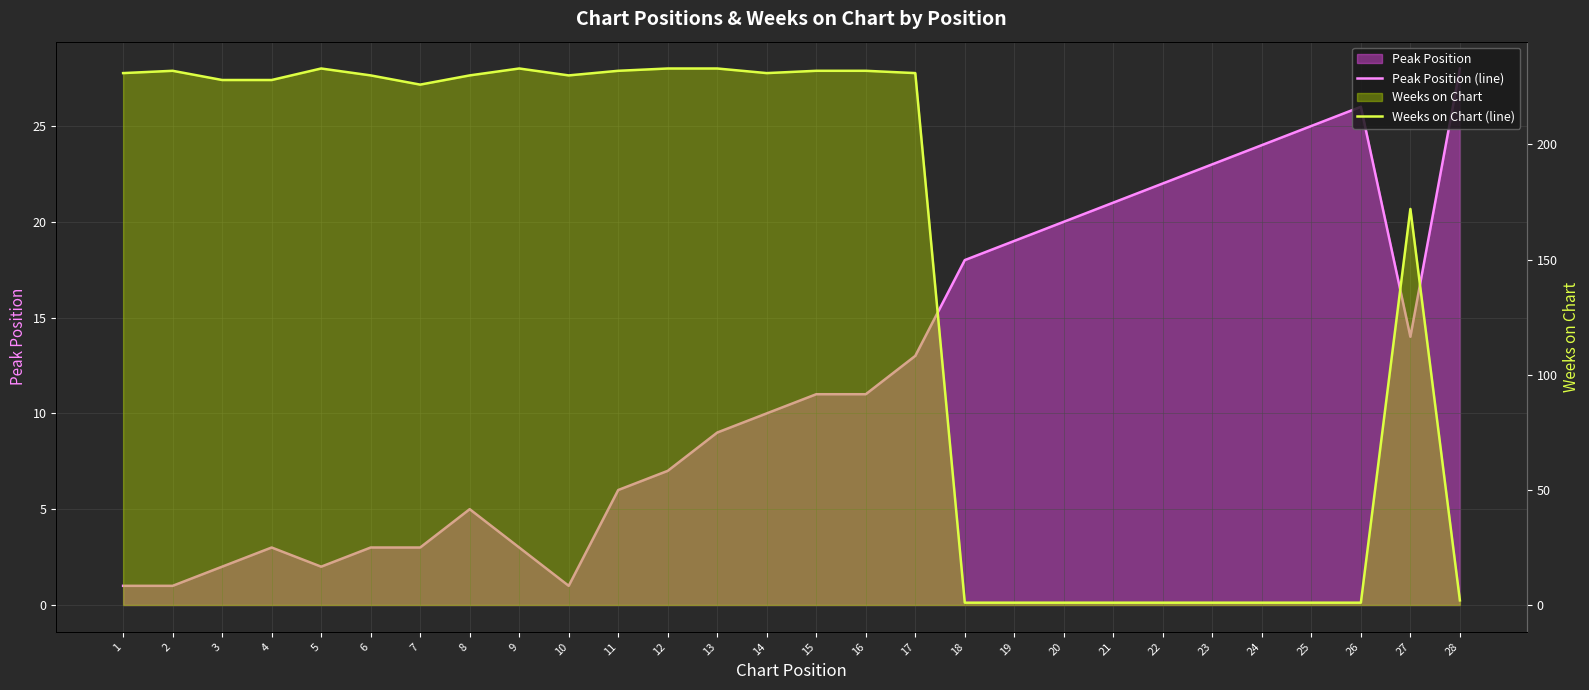

List the series in order of their peak value, lowest first.

Peak Position (line), Weeks on Chart (line)